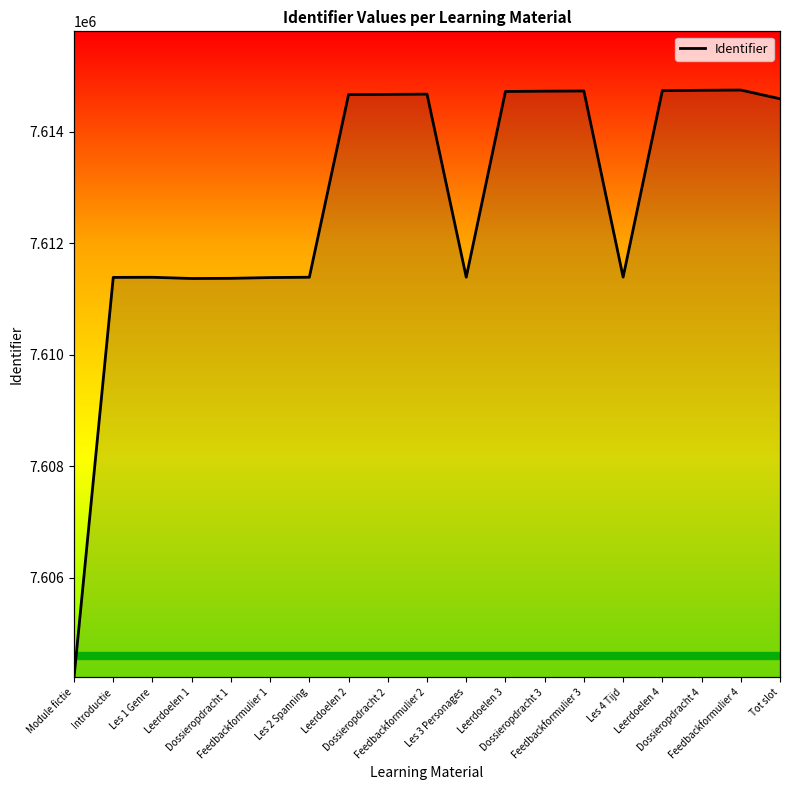

True or false: the data has more than 1 interior local peaks.

True